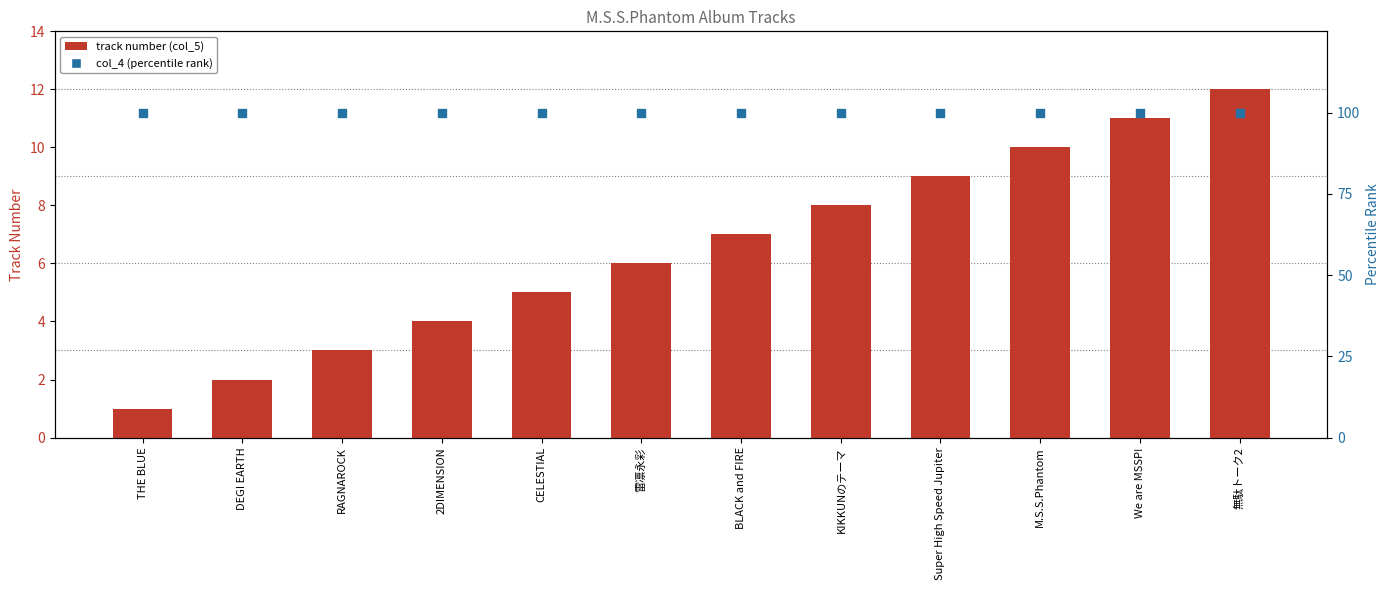

Which series has the largest Y range (max minus min)?

track number (col_5)